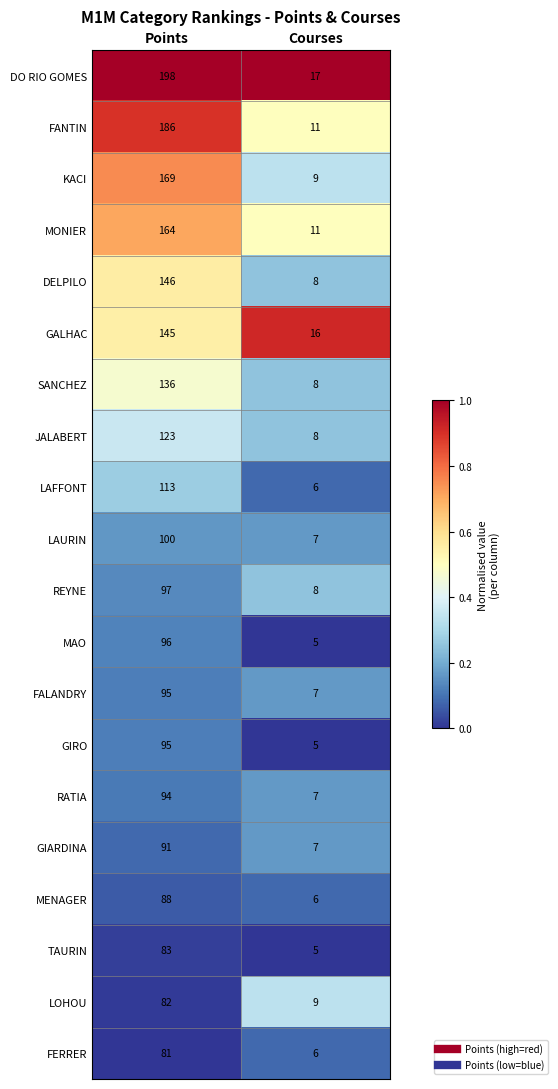

What is the maximum value shown in the chart?

198